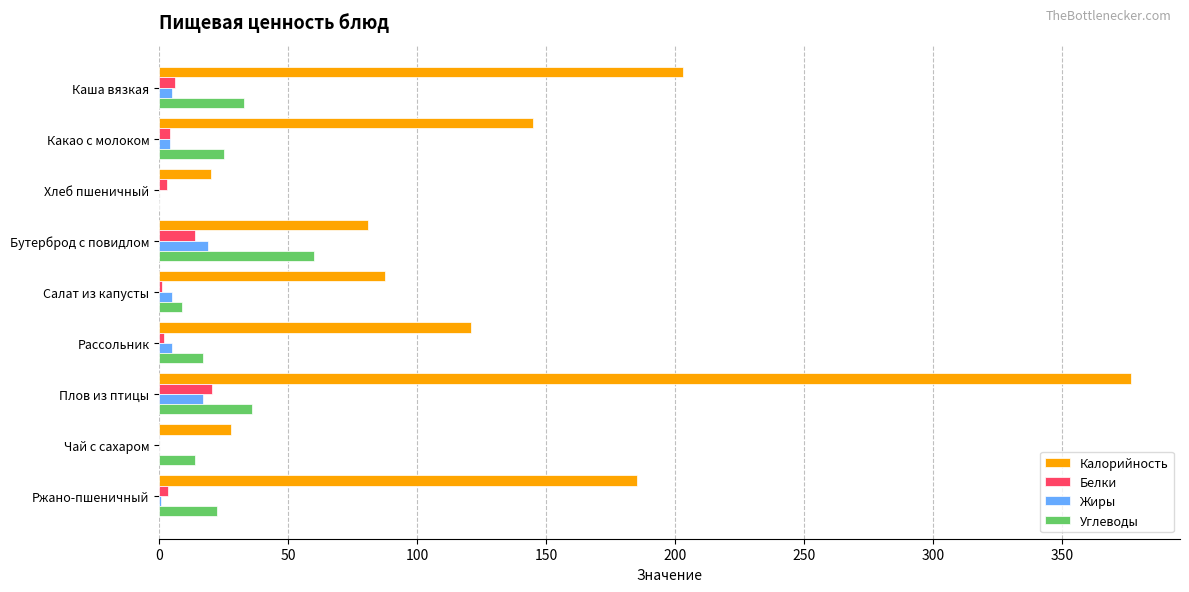

Which category has the highest value across all series?

Плов из птицы